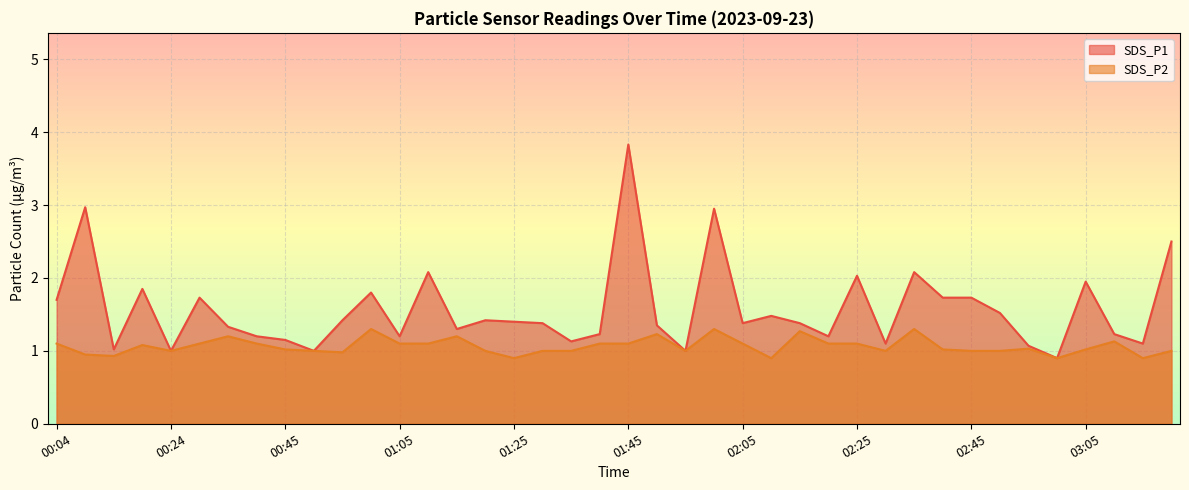

Which series has the widest spread of values?

SDS_P1